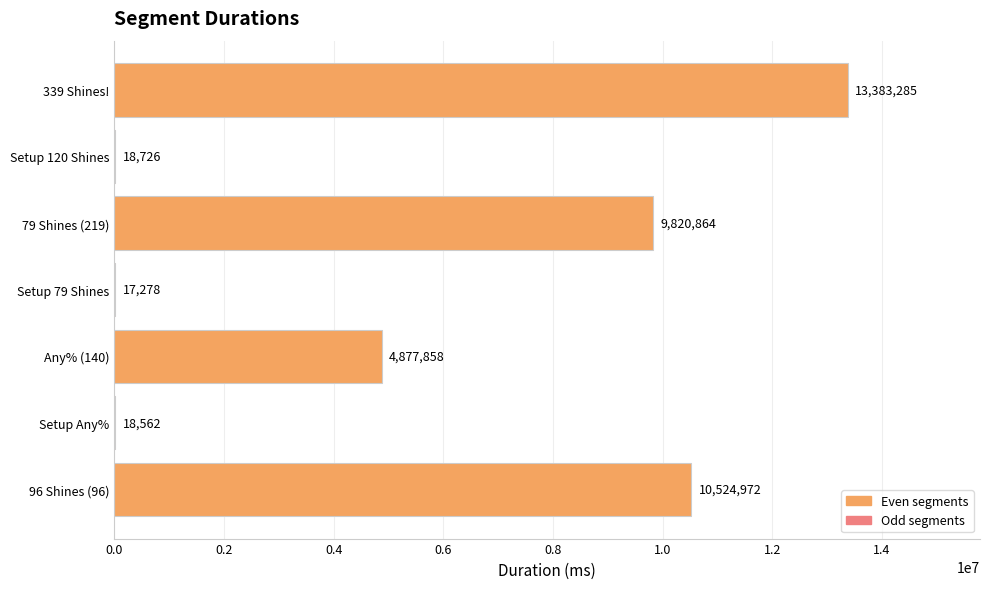

Reading bottom to top, transcribe all the data shown in this chart.

96 Shines (96)=10524972	Setup Any%=18562	Any% (140)=4877858	Setup 79 Shines=17278	79 Shines (219)=9820864	Setup 120 Shines=18726	339 Shines!=13383285